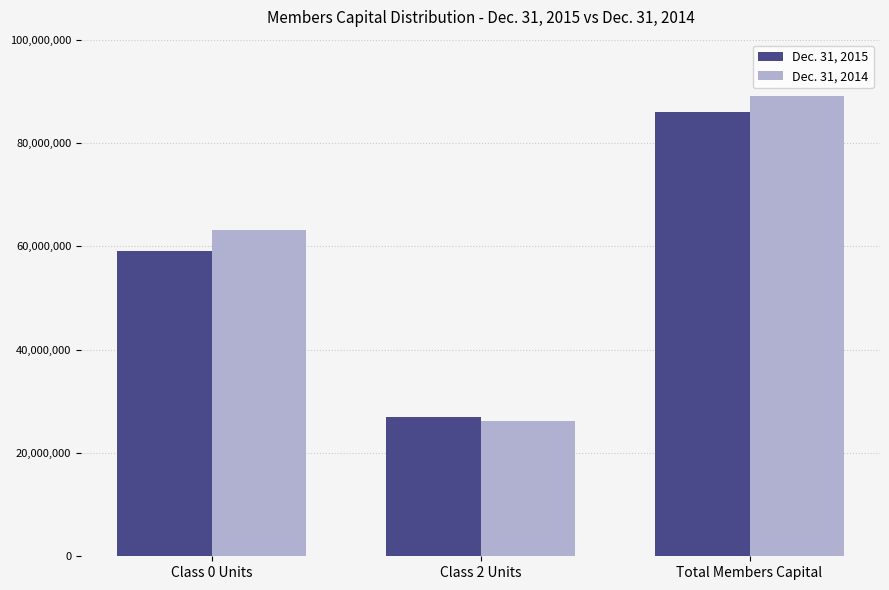

How many data points in Dec. 31, 2014 are less than 63076949?

1